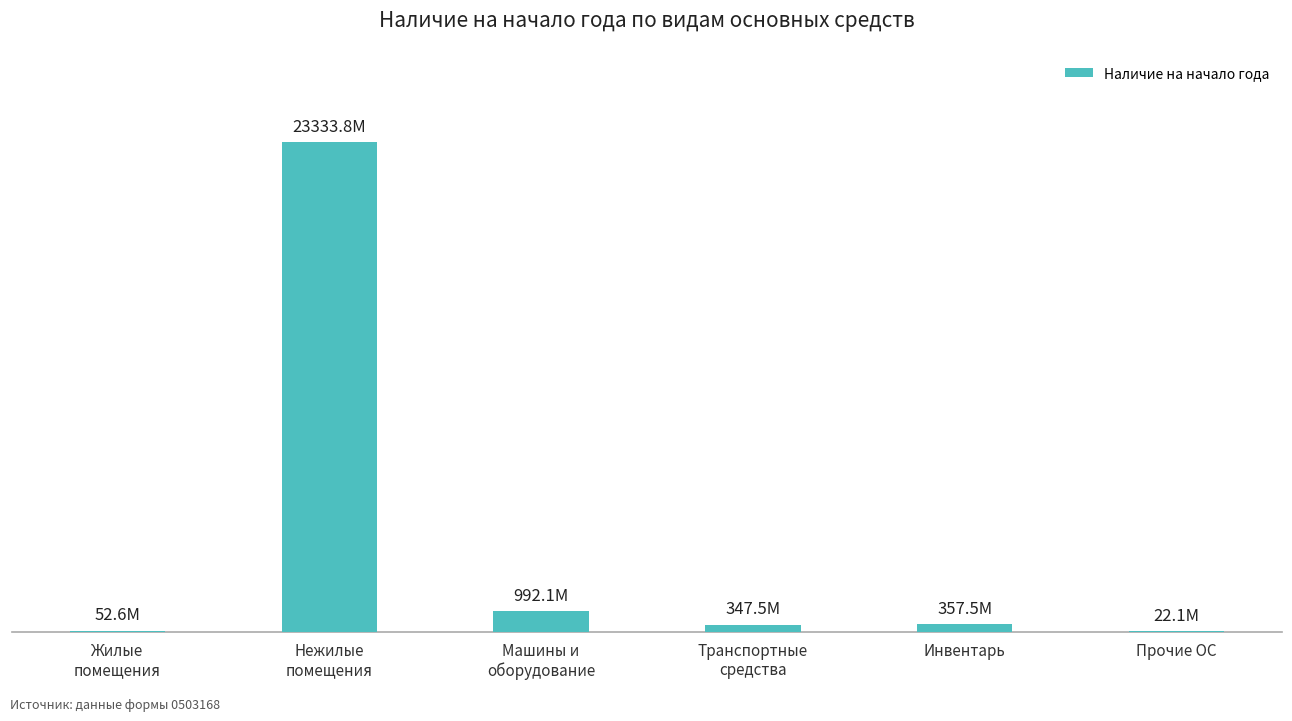

The chart shows a value of 31956885952.2 at Нежилые
помещения. True or false?

False